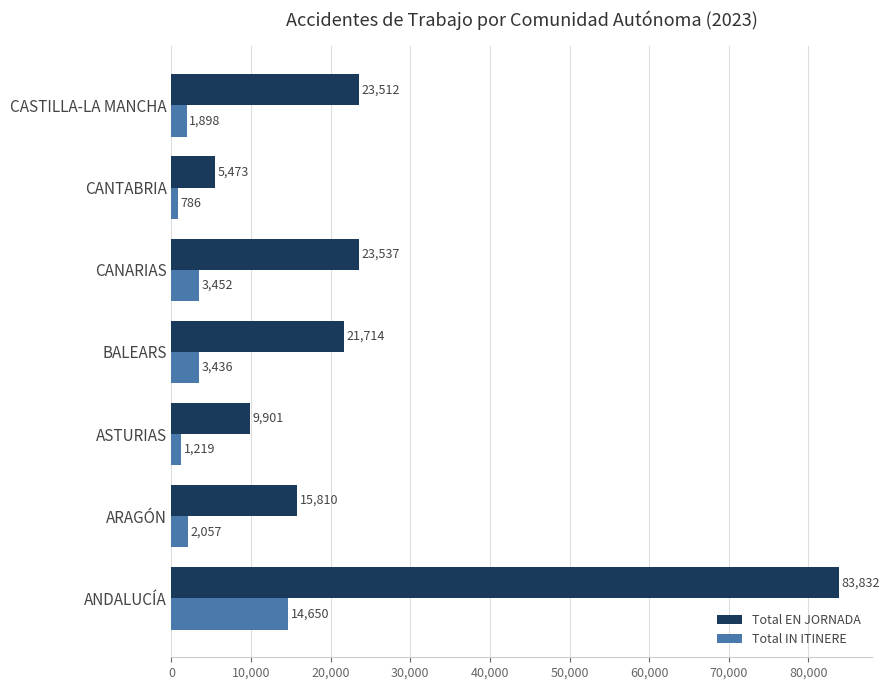

Where is Total EN JORNADA nearest to the value 44652?

CANARIAS